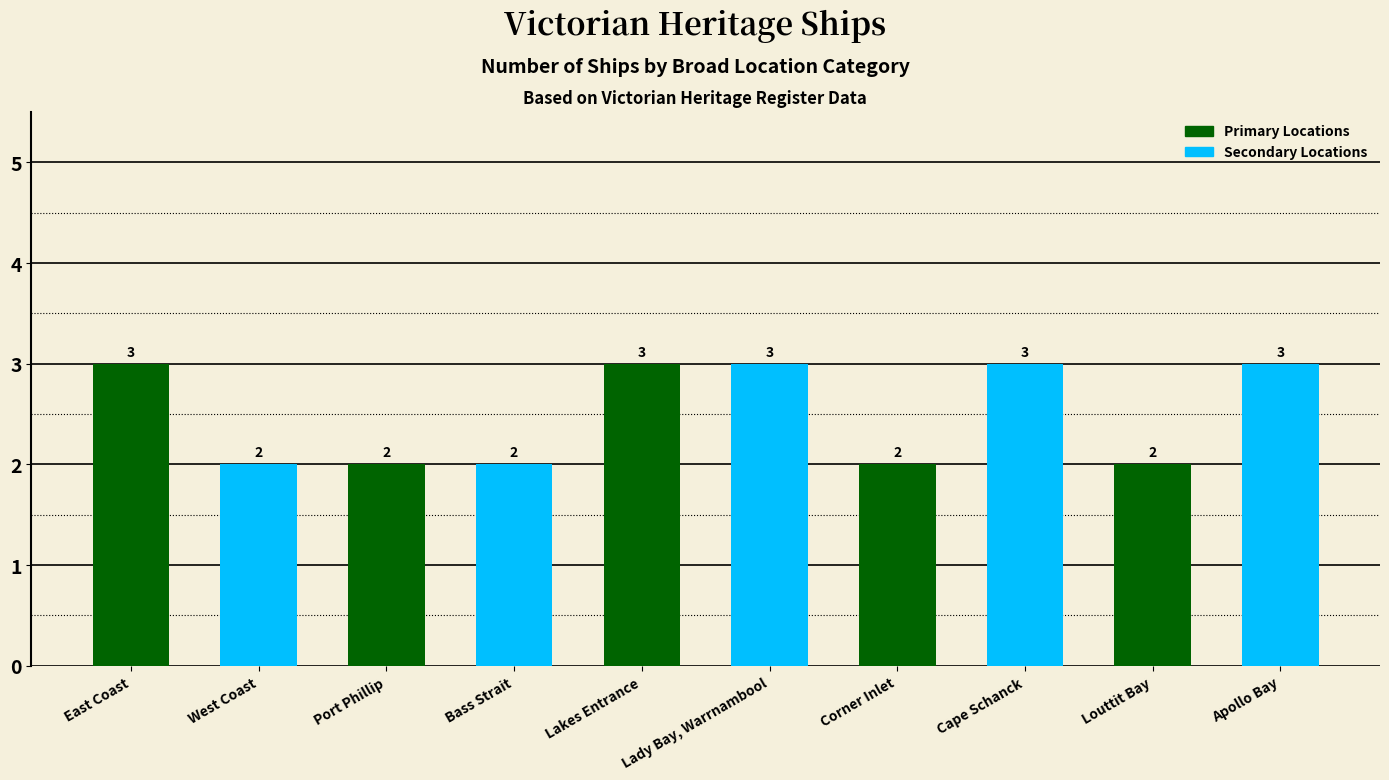

What is the total value across all series at Louttit Bay?

5